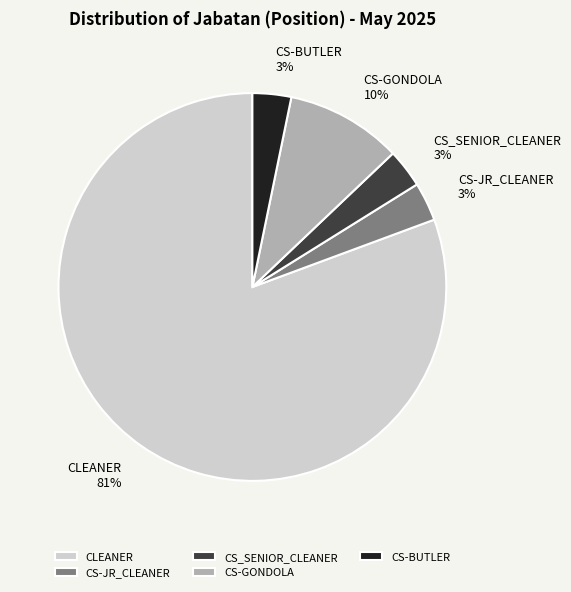

Is it true that CS_SENIOR_CLEANER is 18% of the pie?

False